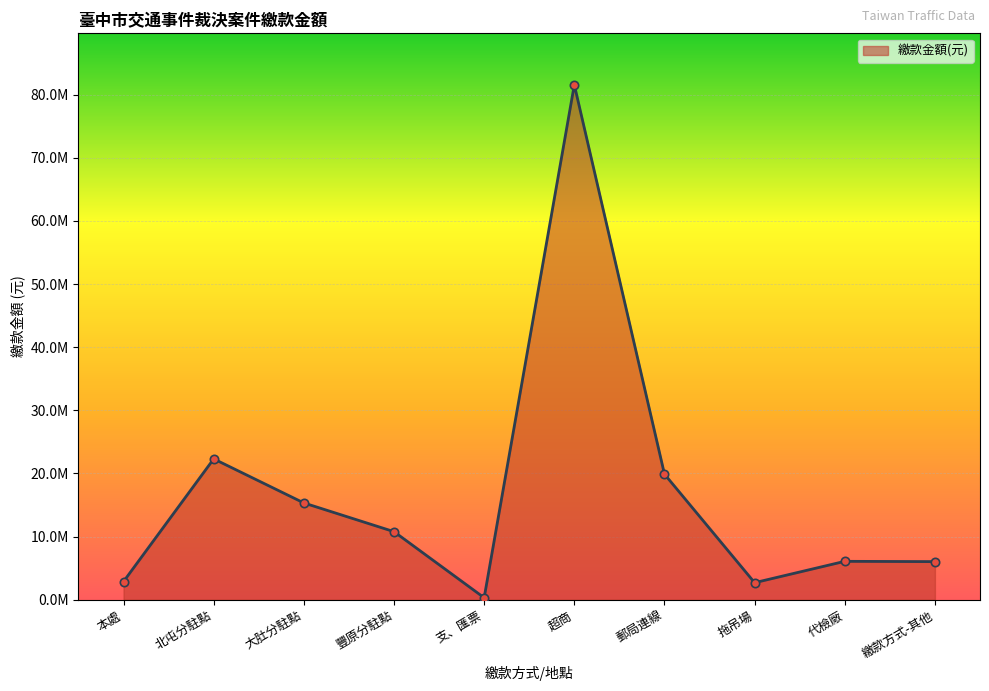

How many data points are less than 10787320?

5